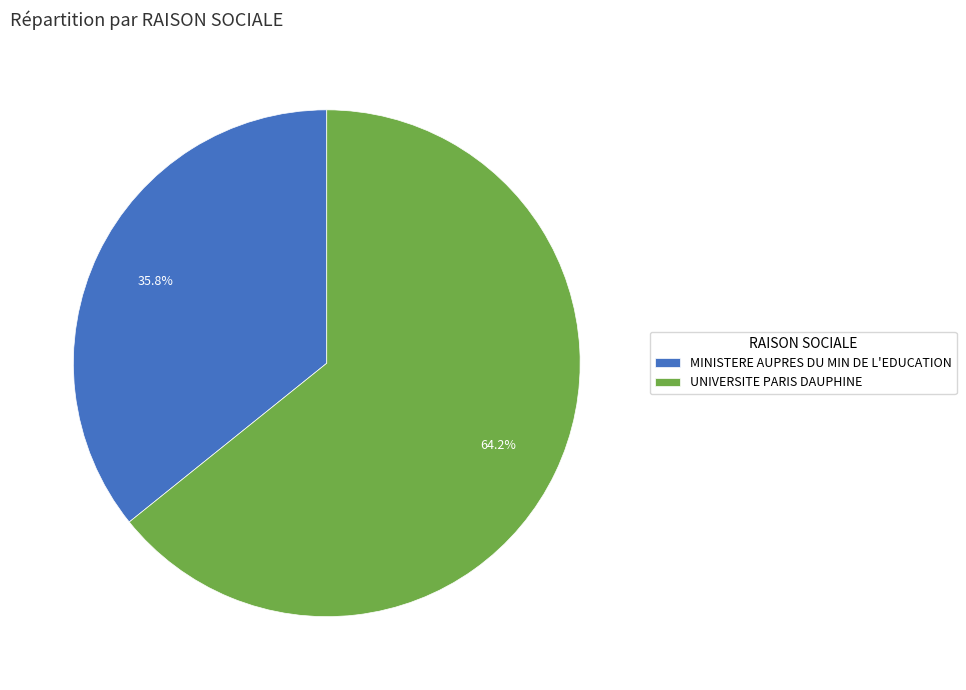

What percentage is the MINISTERE AUPRES DU MIN DE L'EDUCATION slice, to the nearest percent?

36%